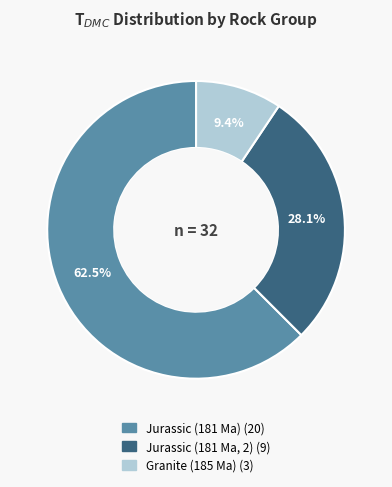

Is there any slice that represents more than half of the pie?

Yes